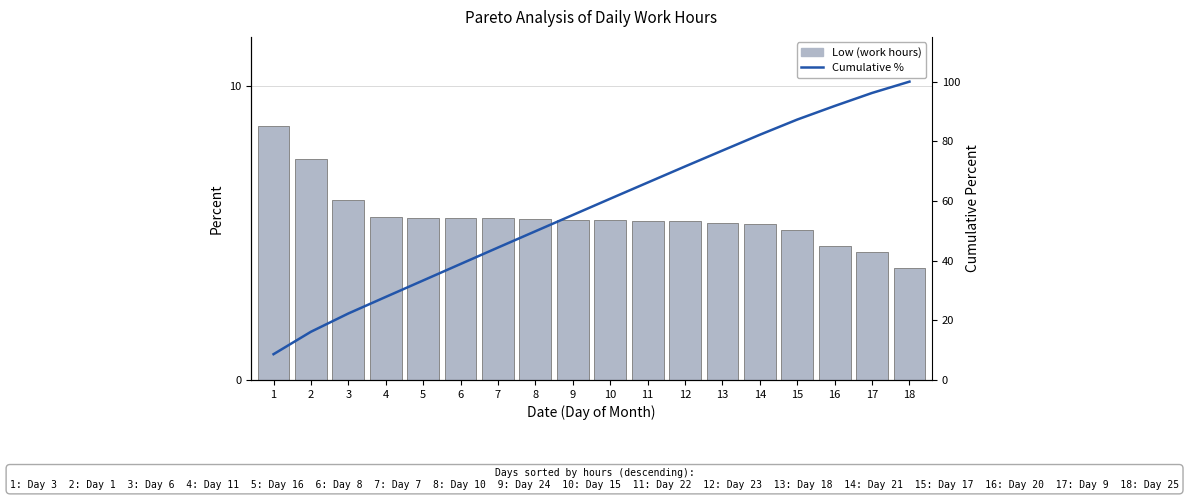

What is the difference between the highest and lowest values at 11?

60.8